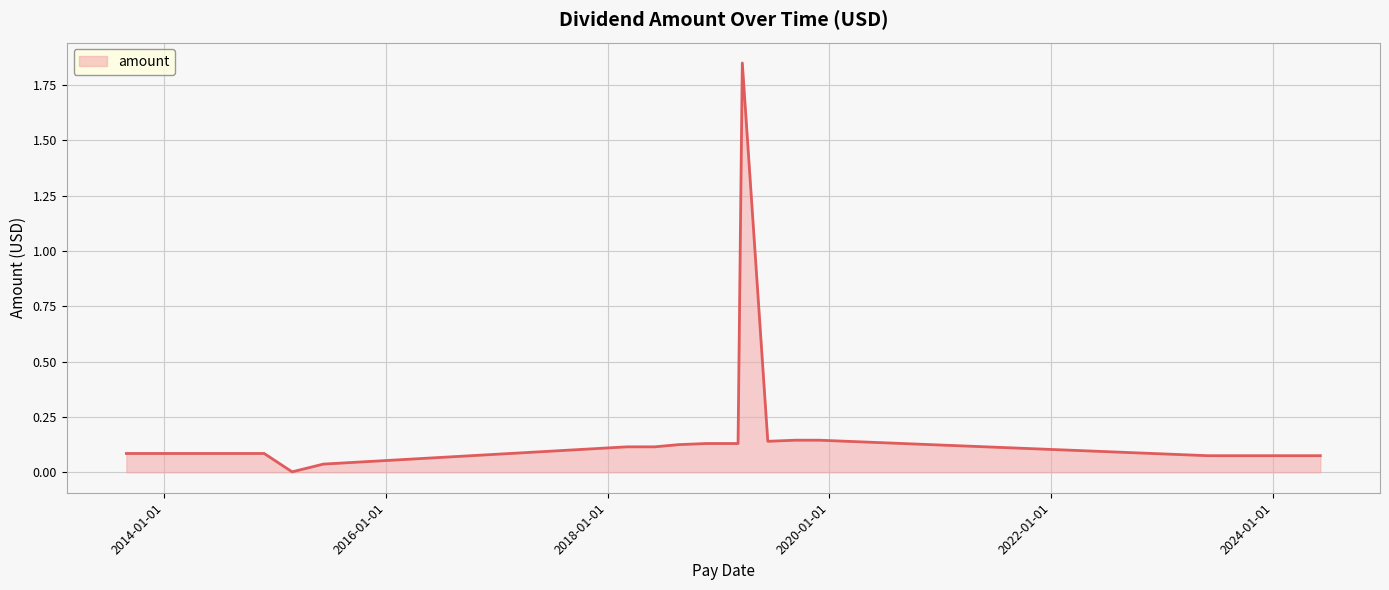

How many lines are shown in the chart?

1